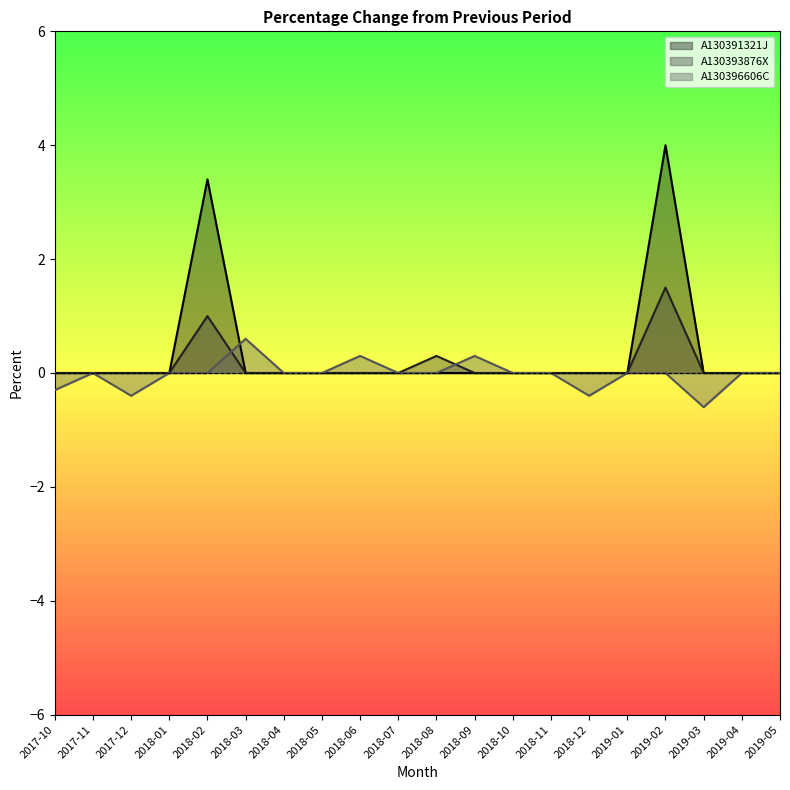

List the series in order of their peak value, lowest first.

A130396606C, A130393876X, A130391321J